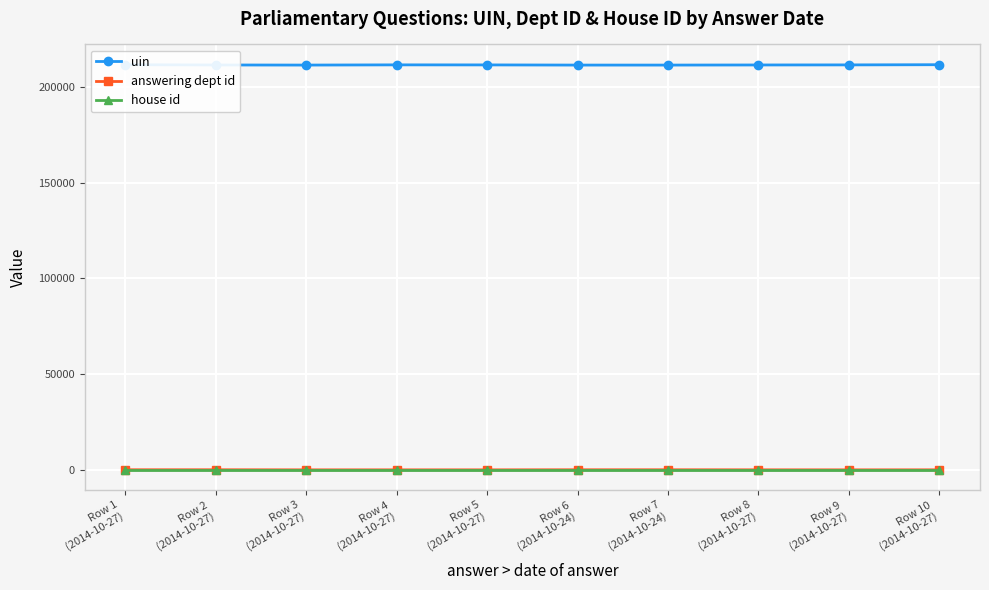

Where does the answering dept id series first go above 27?

Row 1
(2014-10-27)